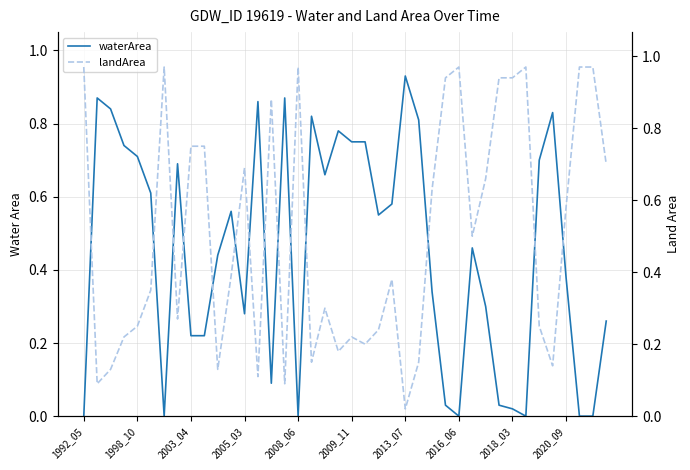

True or false: waterArea has more than 1 points higher than both neighbors.

True